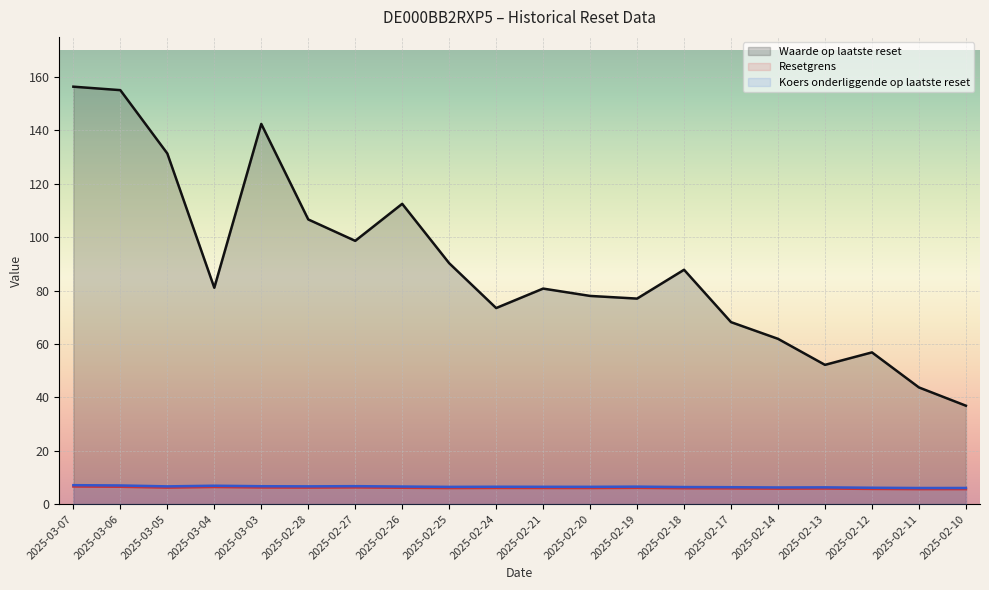

Between 2025-02-18 and 2025-02-12, which series saw the biggest shift?

Waarde op laatste reset